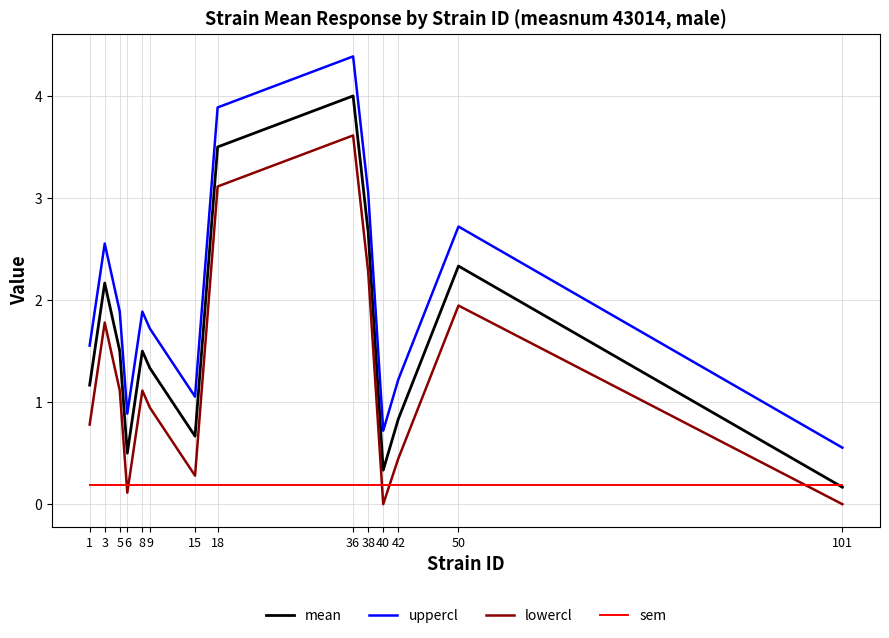

What is the spread (max minus min) of values at 1?

1.4